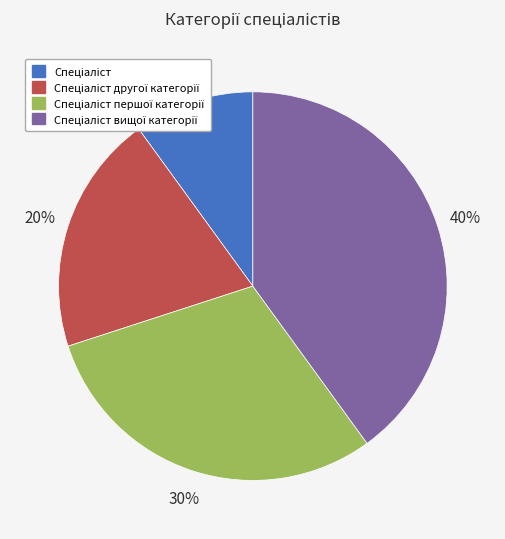

To the nearest percent, what is the difference between the largest and smallest slice percentages?

30%